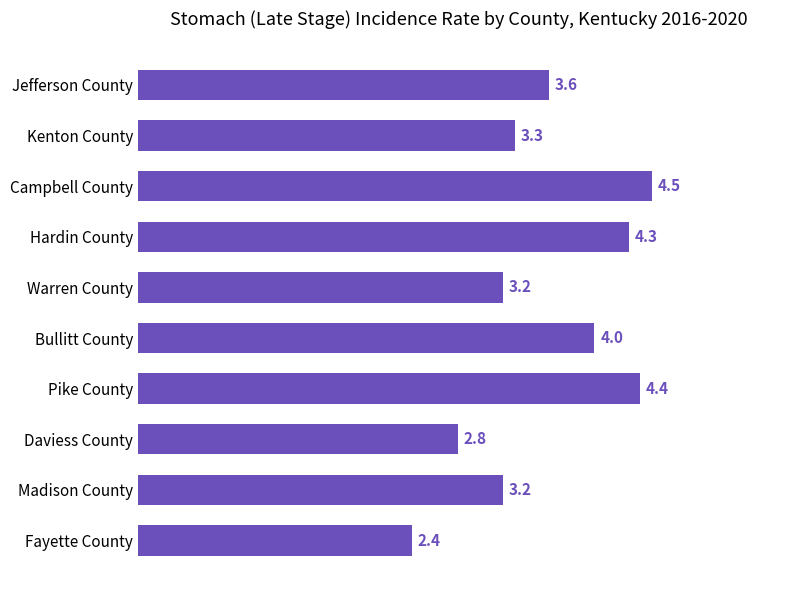

How many data points are less than 3?

2